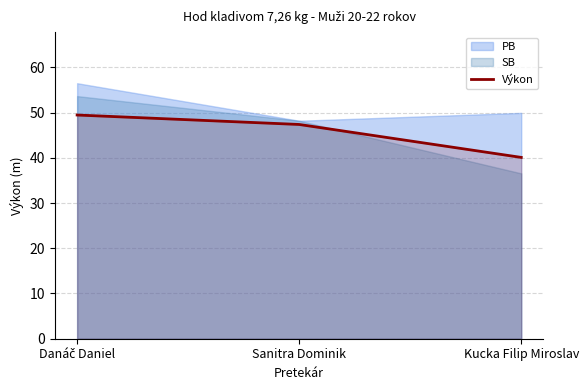

At which label is Výkon closest to 44?

Sanitra Dominik